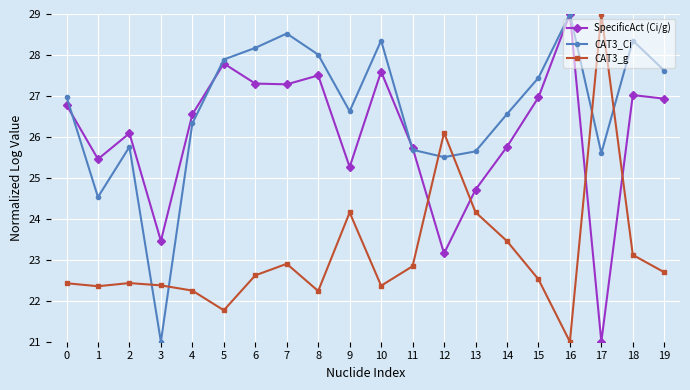

What is the value of the CAT3_g point at the 5th from the left?

22.2